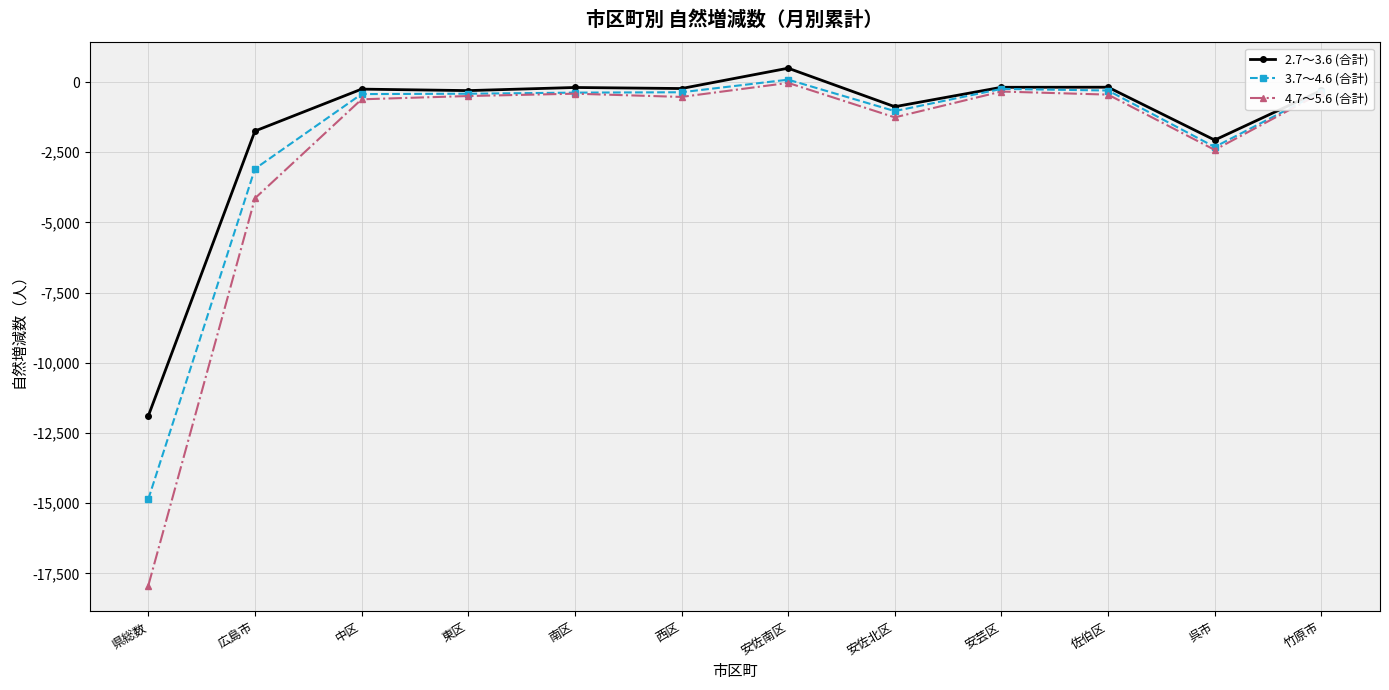

In 4.7～5.6 (合計), how many points are higher than both neighbors (excluding endpoints)?

3